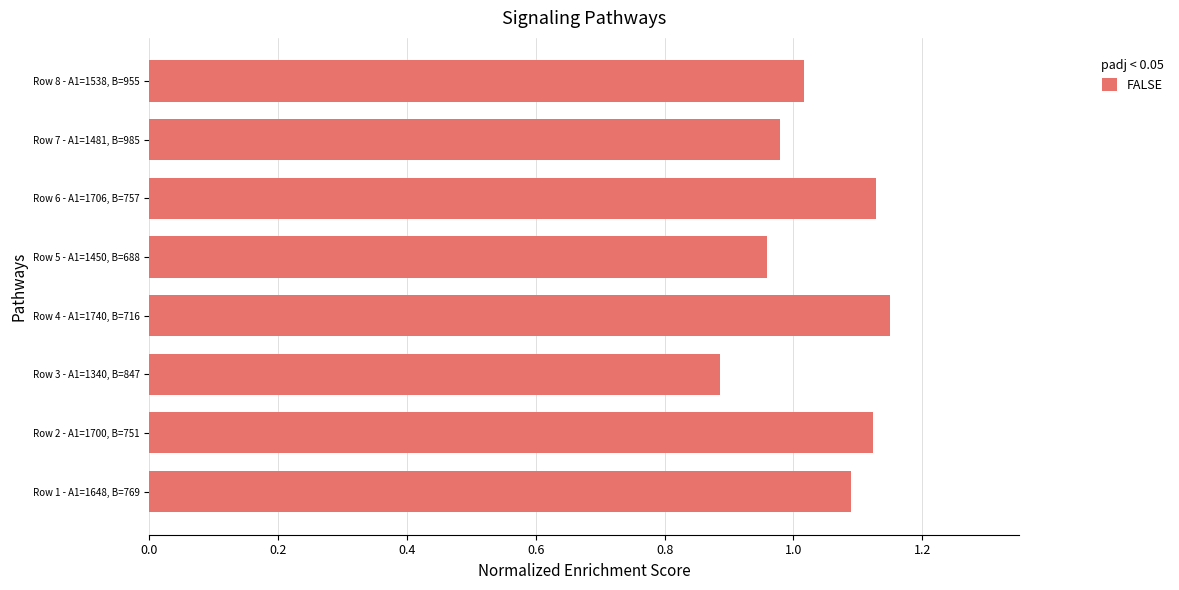

How many data points are less than 1?

3